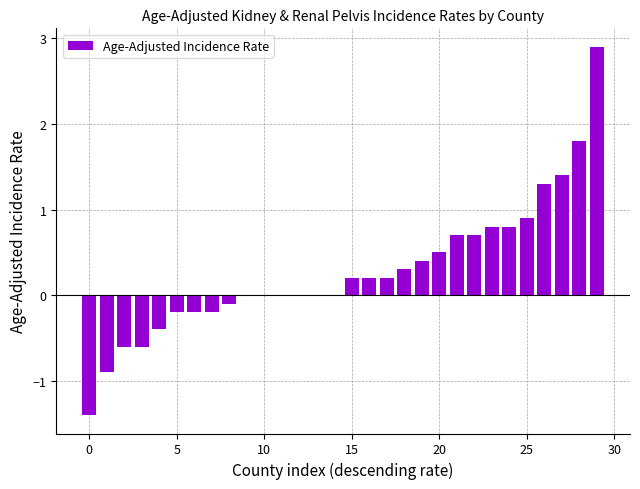

What is the greatest value displayed?

2.9